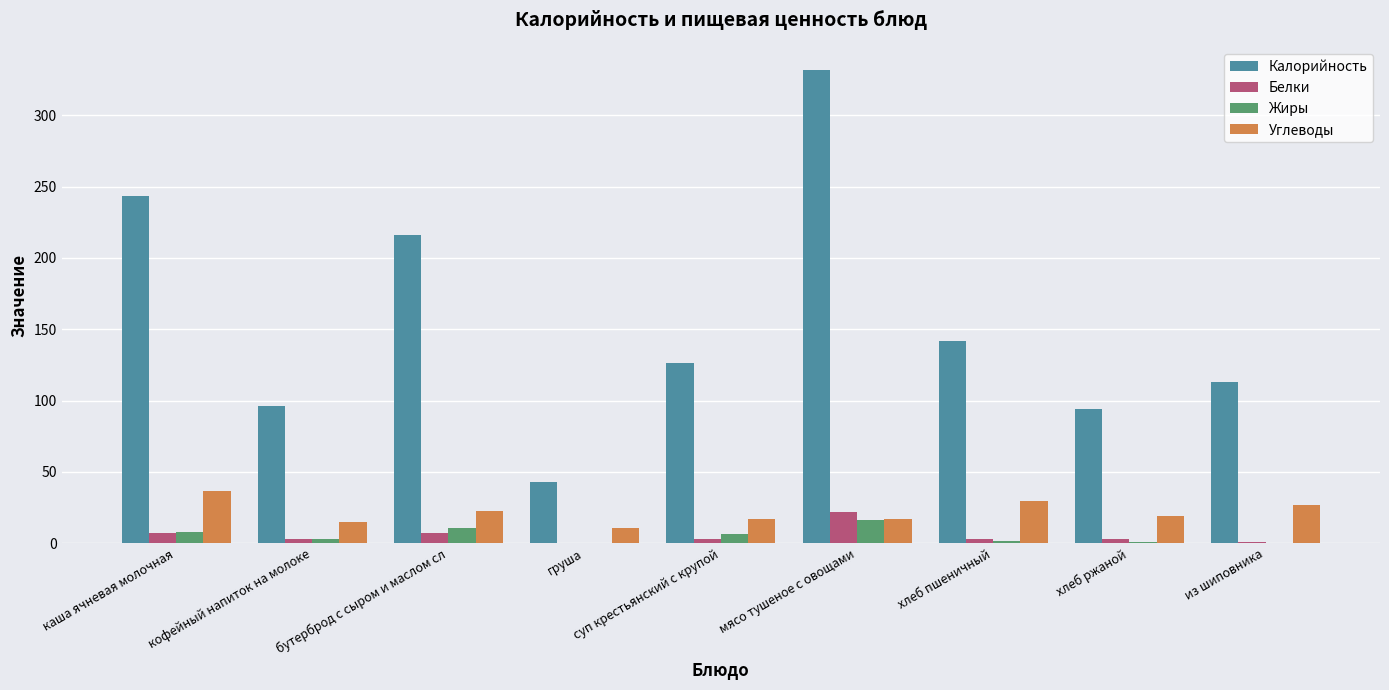

The value of Калорийность at кофейный напиток на молоке is 138.6. True or false?

False